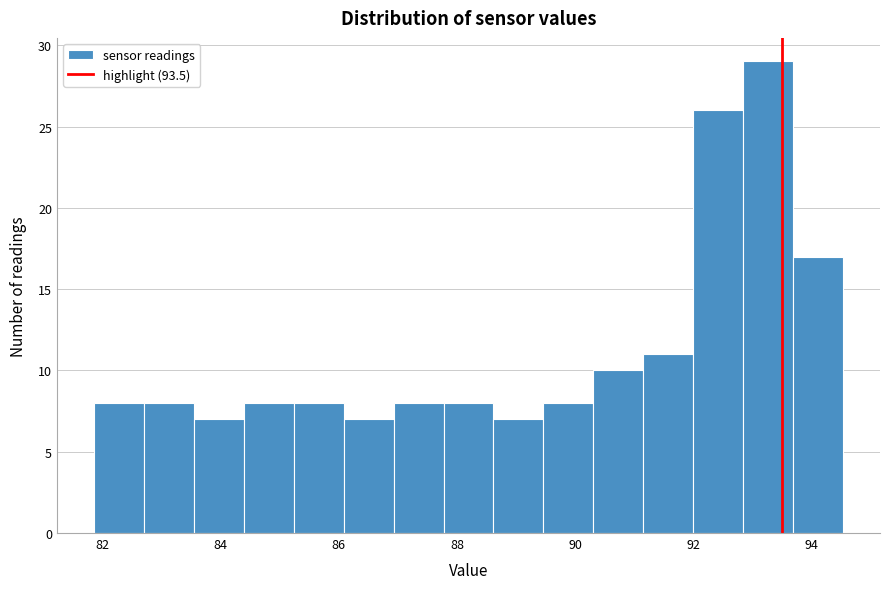

Reading left to right, transcribe this chart: for each bar, give the range it covers on the x-axis and its height. Neither the bar edges nor the heights are printed on the chart, so give them approximately, as read against the axes.

81.8 to 82.8: 8
82.8 to 83.6: 8
83.6 to 84.4: 7
84.4 to 85.2: 8
85.2 to 86.0: 8
86.0 to 87.0: 7
87.0 to 87.8: 8
87.8 to 88.6: 8
88.6 to 89.4: 7
89.4 to 90.4: 8
90.4 to 91.2: 10
91.2 to 92.0: 11
92.0 to 92.8: 26
92.8 to 93.6: 29
93.6 to 94.6: 17